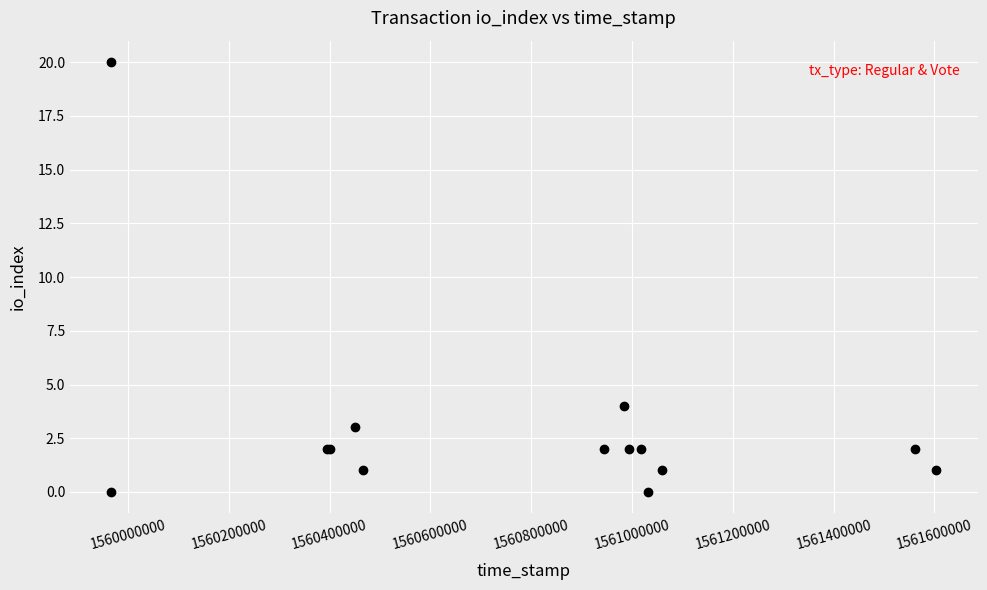

What Y value in the scatter plot is closest to 10?

4